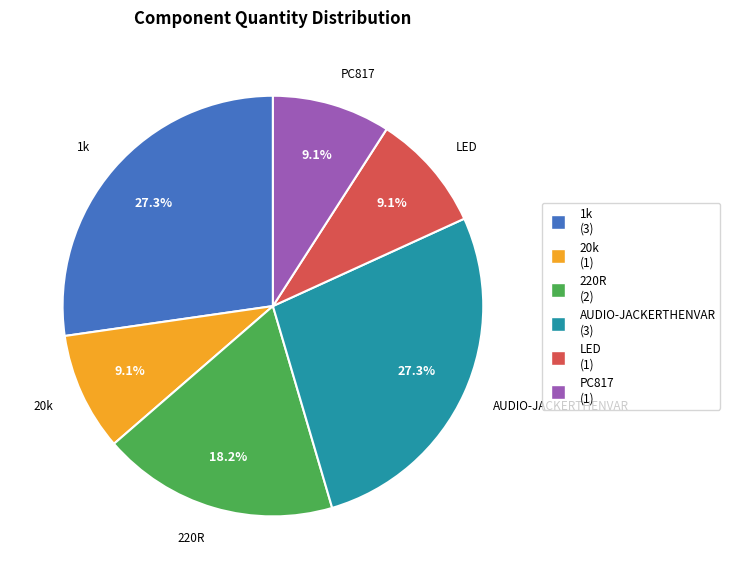

Is it true that AUDIO-JACKERTHENVAR is 27% of the pie?

True